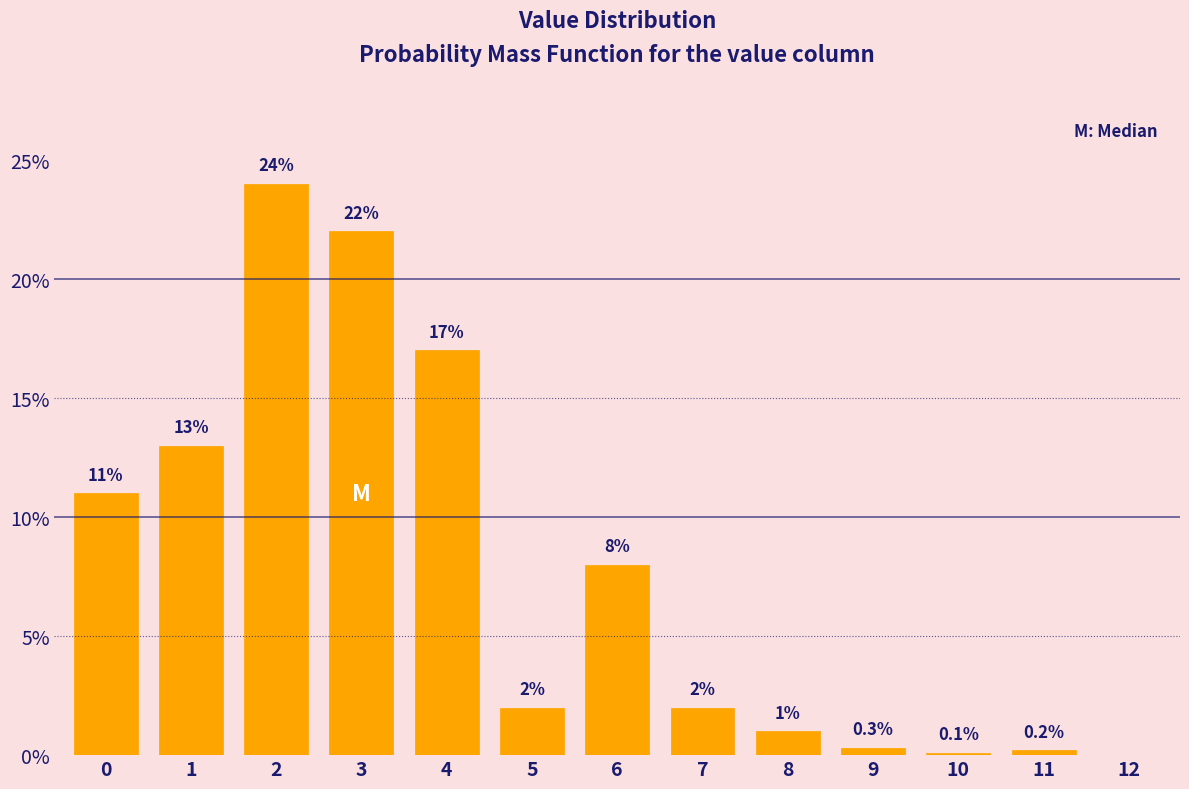

Reading left to right, extract all data points from this chart.

0=11.0	1=13.0	2=24.0	3=22.0	4=17.0	5=2.0	6=8.0	7=2.0	8=1.0	9=0.3	10=0.1	11=0.2	12=0.0